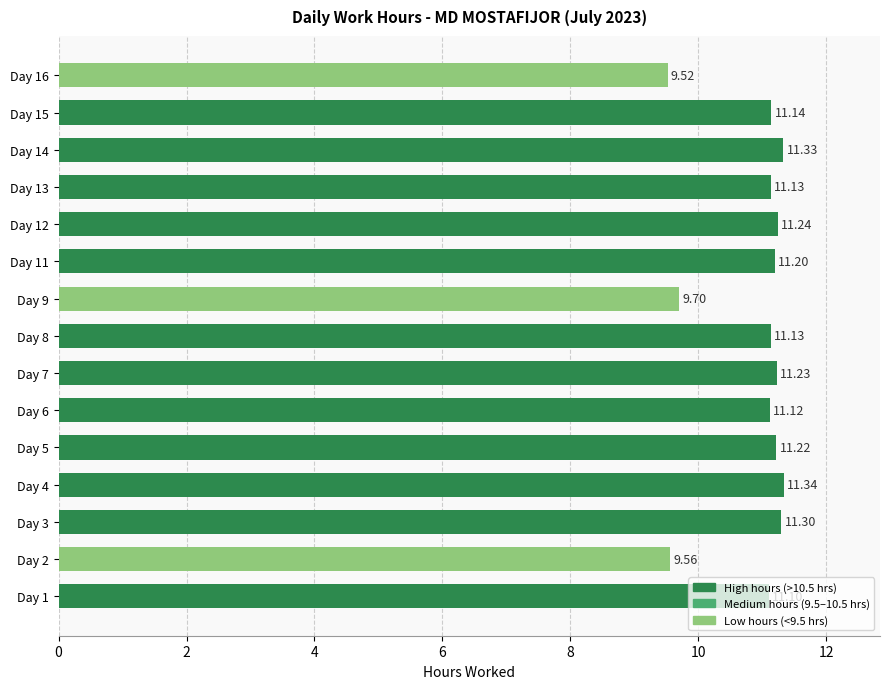

Does the chart contain any negative values?

No